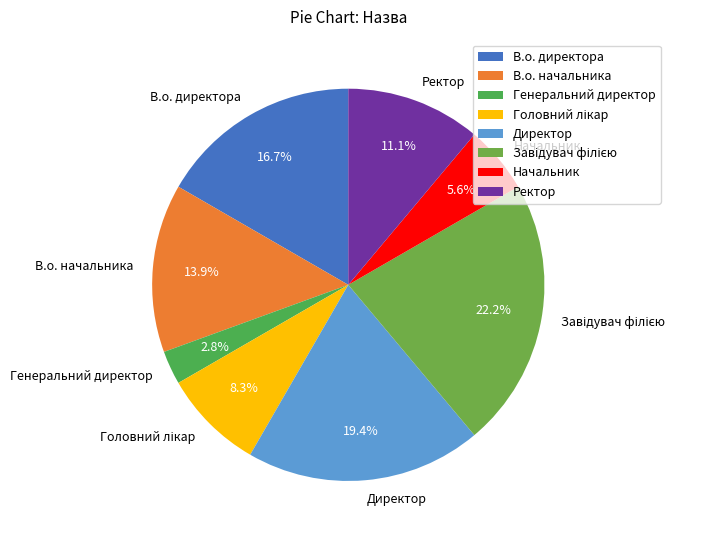

Does В.о. директора represent more than half of the total?

No